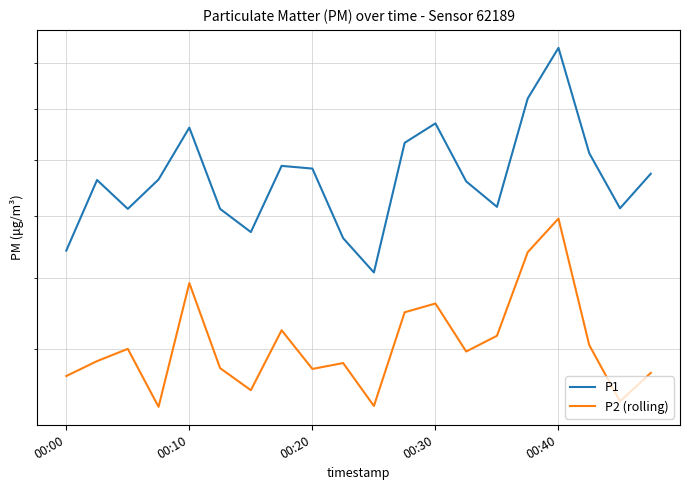

True or false: P2 (rolling) and P1 cross at least once.

False